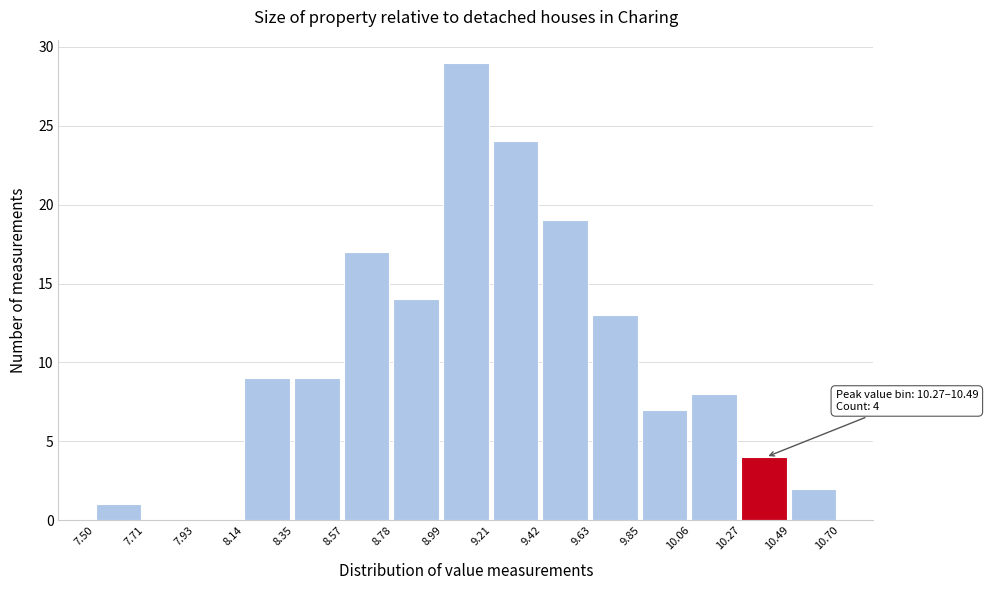

Which range on the x-axis has the tallest bar?

8.99 to 9.21